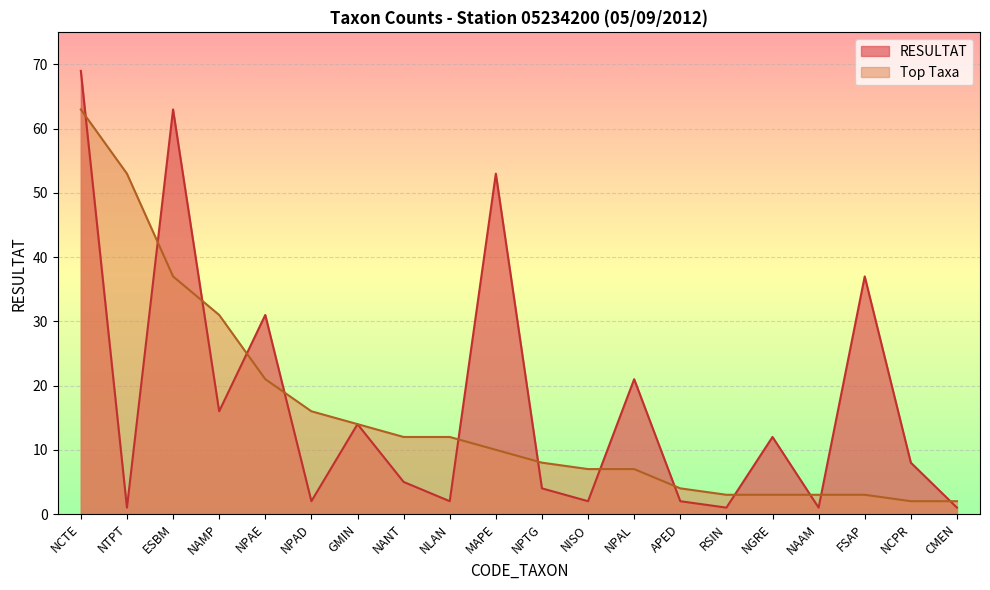

How many lines are shown in the chart?

2